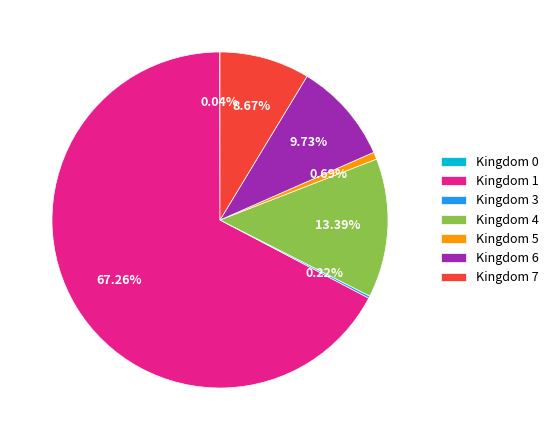

Is the sum of Kingdom 1 and Kingdom 5 greater than half?

Yes